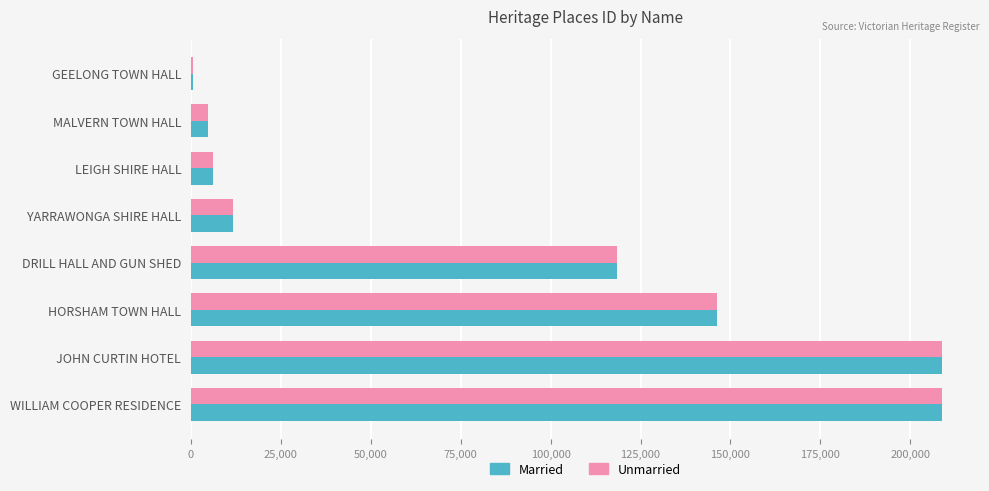

The value of Unmarried at YARRAWONGA SHIRE HALL is 20276. True or false?

False